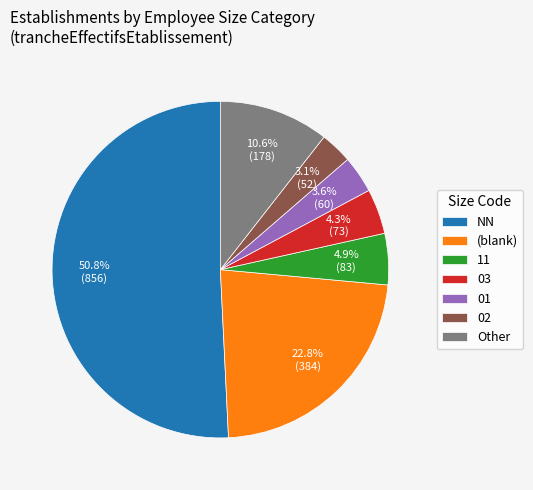

Is there any slice that represents more than half of the pie?

Yes